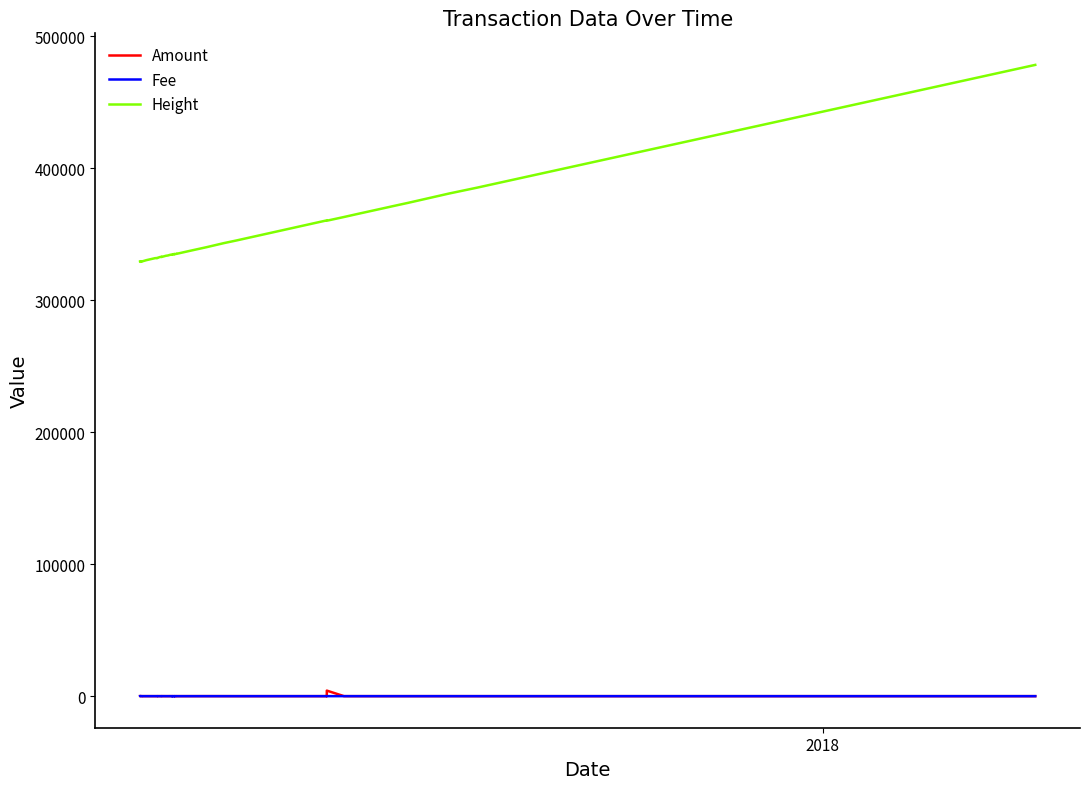

What is the value of the Height point at the 29th from the left?

360387.0